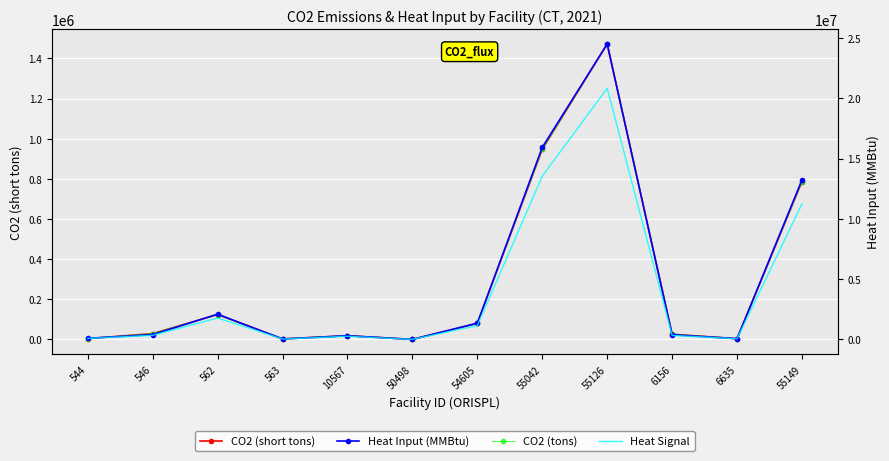

True or false: CO2 (tons) and Heat Input (MMBtu) cross at least once.

False